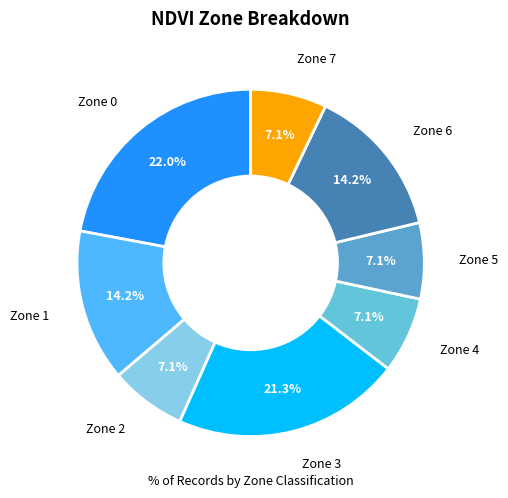

Which has a higher value, Zone 0 or Zone 5?

Zone 0